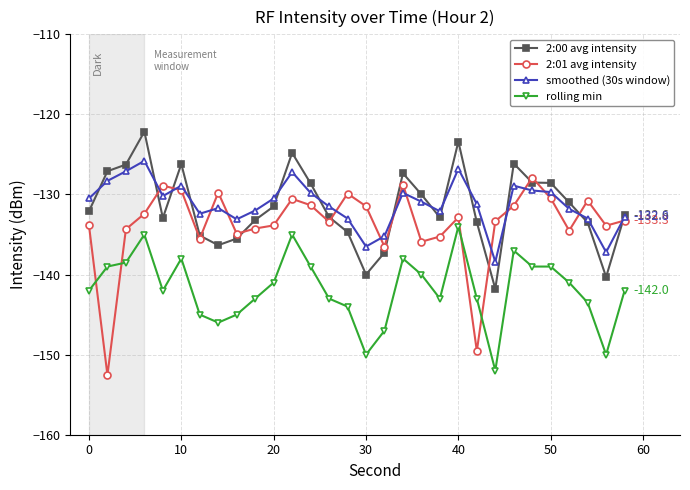

What is the value of the rolling min point at the 16th from the left?

-150.0